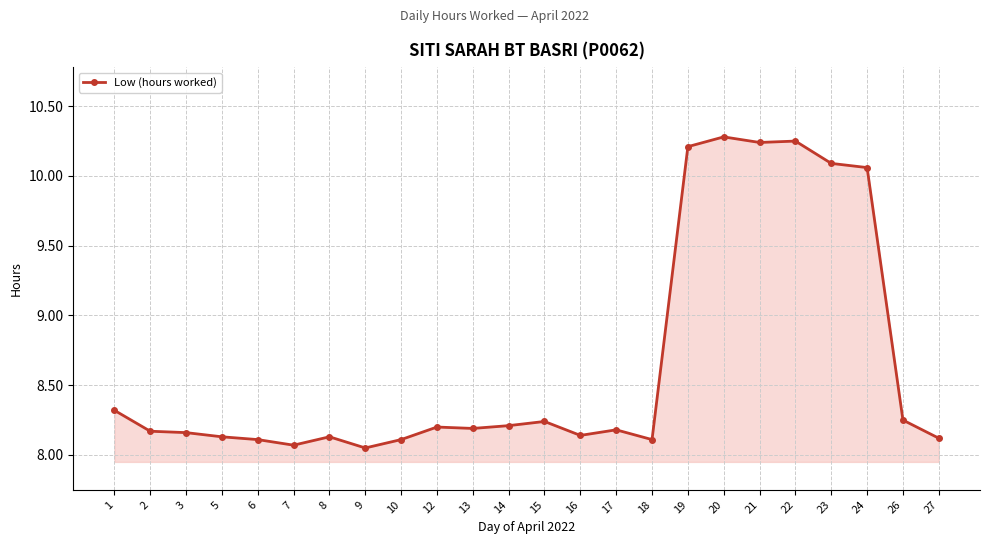

What is the average value?

8.7